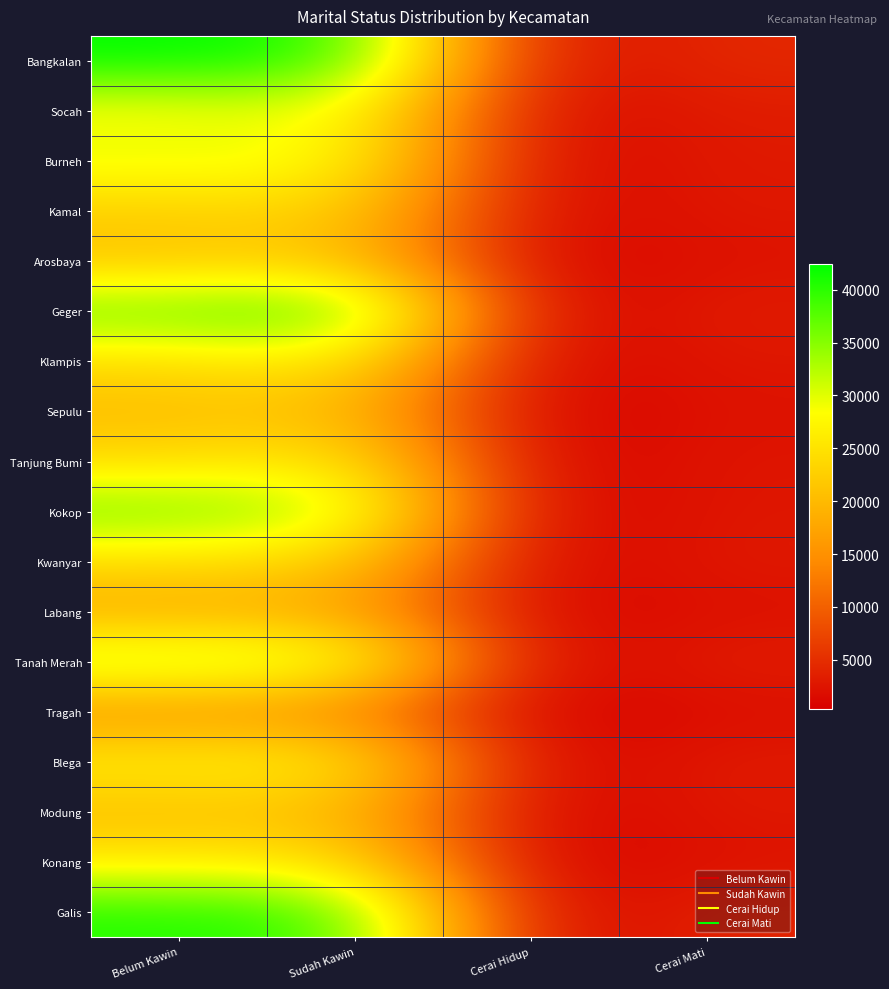

What is the maximum value shown in the chart?

42386